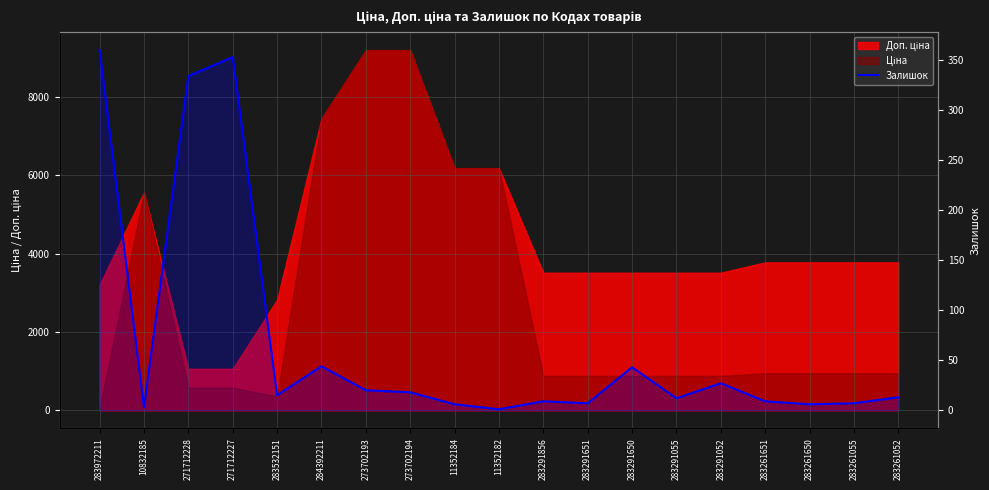

Where is the data nearest to the value 180?

284392211